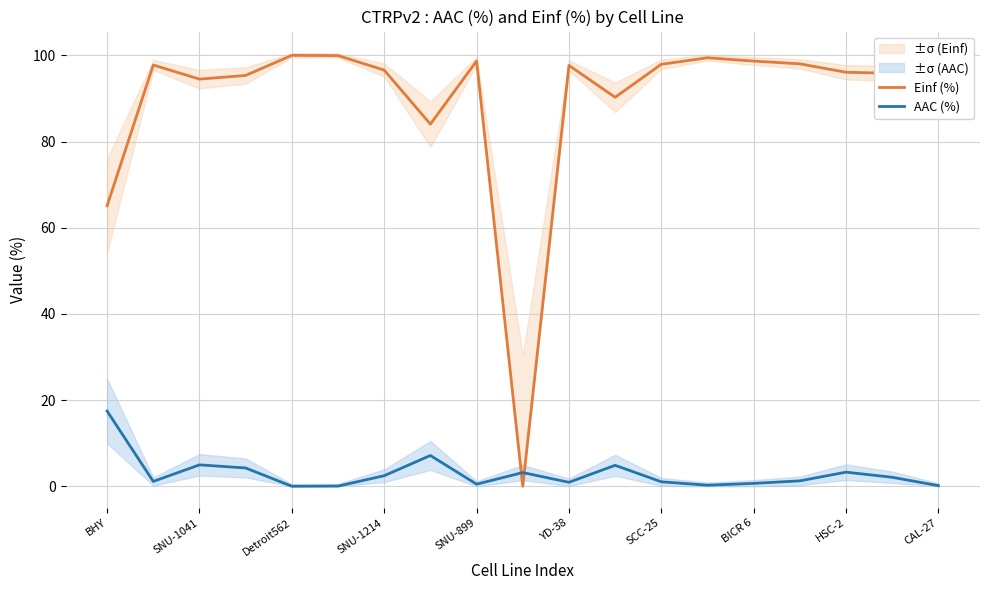

What are all the series names shown in the legend?

Einf (%), AAC (%)